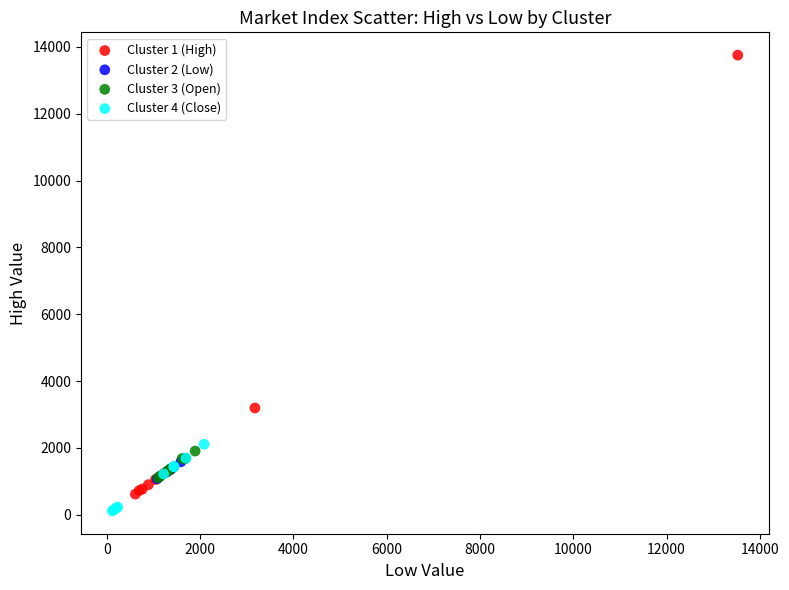

What are all the series names shown in the legend?

Cluster 1 (High), Cluster 2 (Low), Cluster 3 (Open), Cluster 4 (Close)